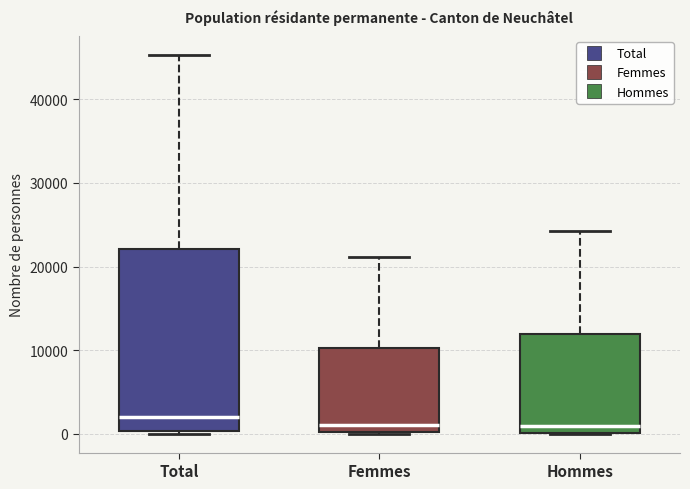

Reading left to right, transcribe this box plot: for each box, give where its median line is, the range the box spans, and where its two whiskers end, as read against the y-axis. The values are not printed on the chart, so give them approximately, as read against the axis.

Total: median 2000, box 0 to 22000, whiskers 0 to 45000
Femmes: median 1000, box 0 to 10000, whiskers 0 to 21000
Hommes: median 1000, box 0 to 12000, whiskers 0 to 24000